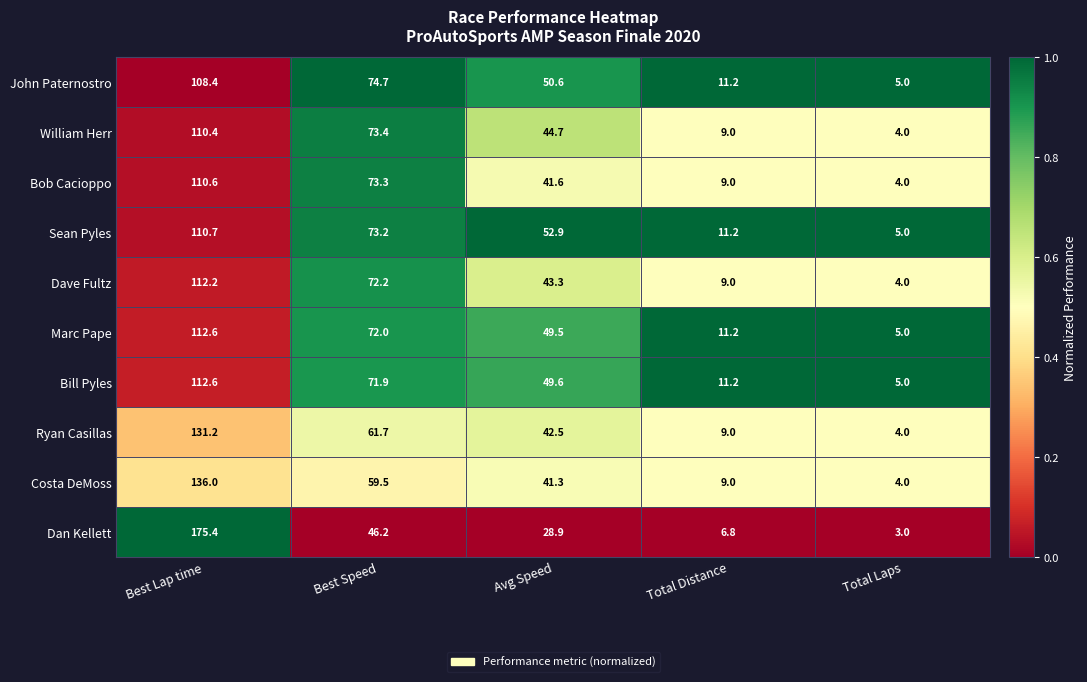

Rank the categories by Marc Pape value from highest to lowest.

Best Lap time, Best Speed, Avg Speed, Total Distance, Total Laps